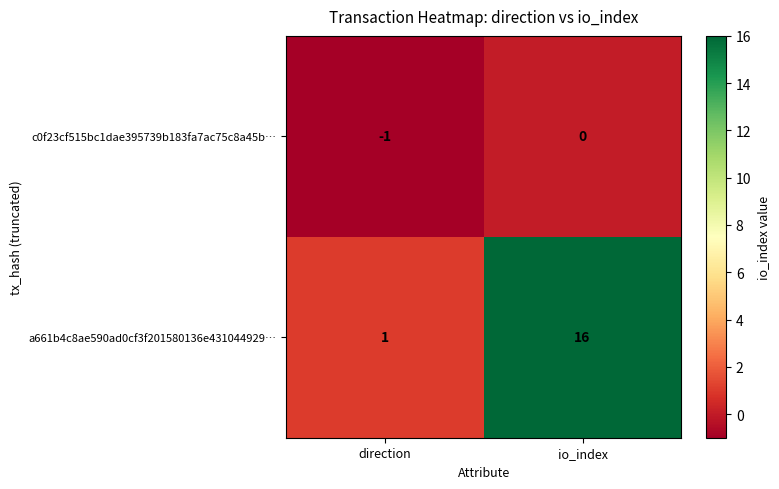

Rank the series at direction from highest to lowest value.

a661b4c8ae590ad0cf3f201580136e431044929…, c0f23cf515bc1dae395739b183fa7ac75c8a45b…